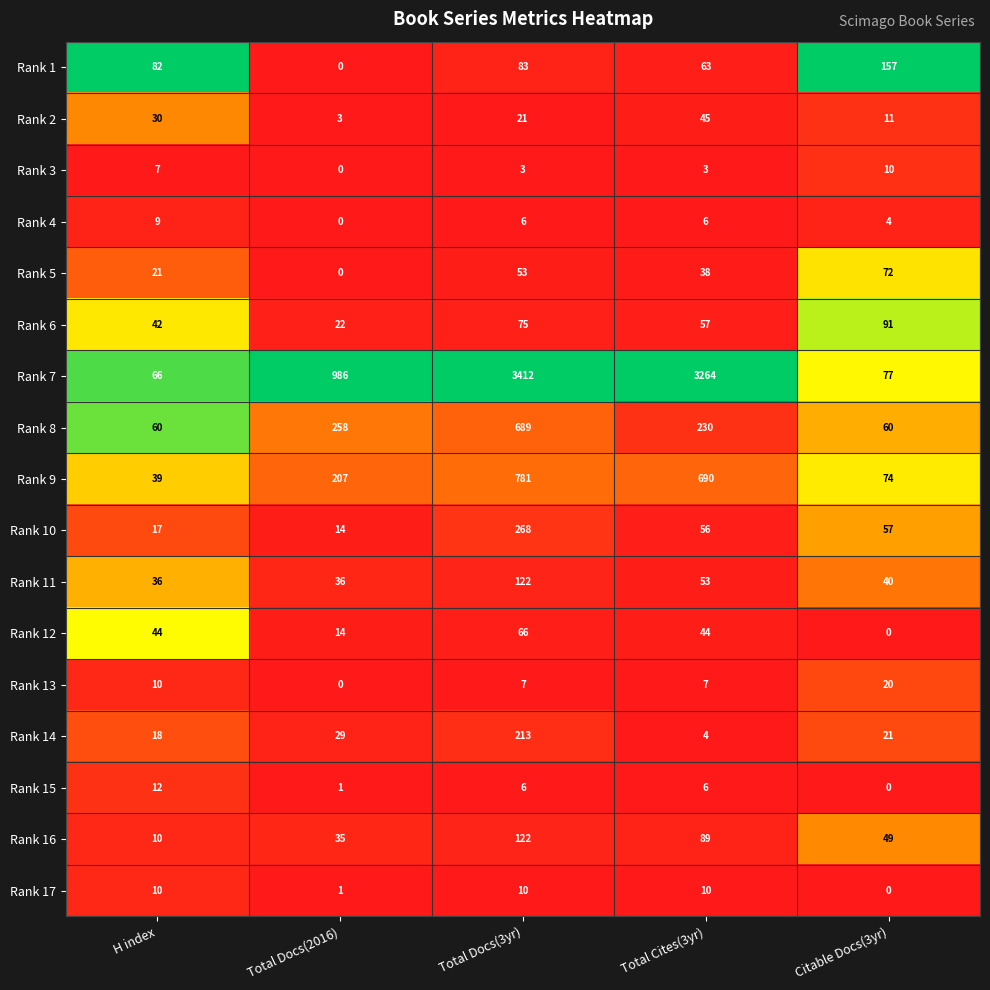

At which label is Rank 11 closest to 79?

Total Cites(3yr)